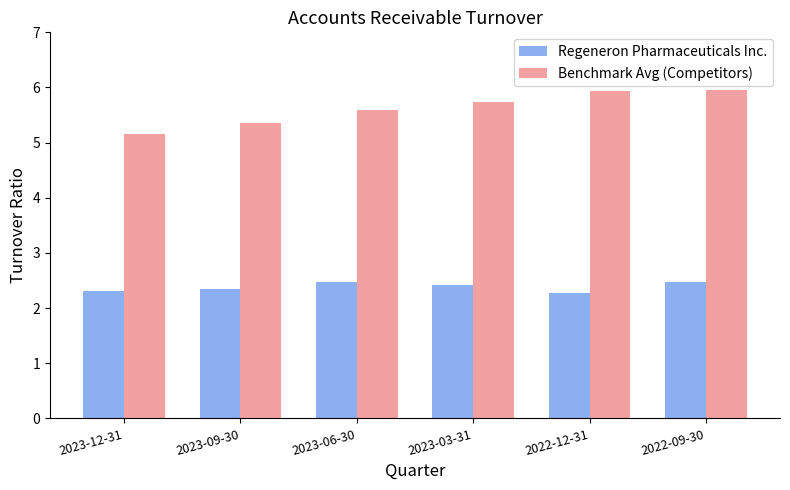

What is the total value across all series at 2023-03-31?

8.2